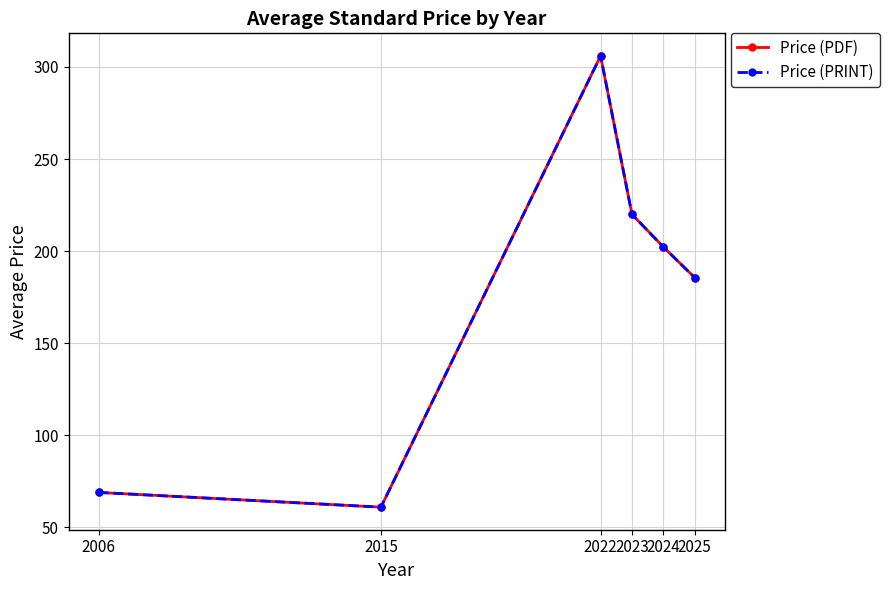

Is this an area chart (filled region under the line)?

No